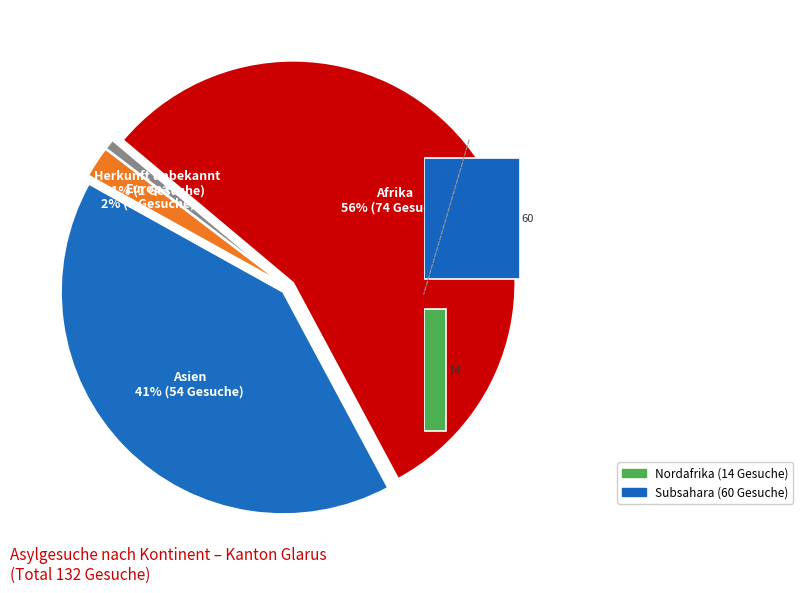

Which slice represents more than half of the pie?

Afrika